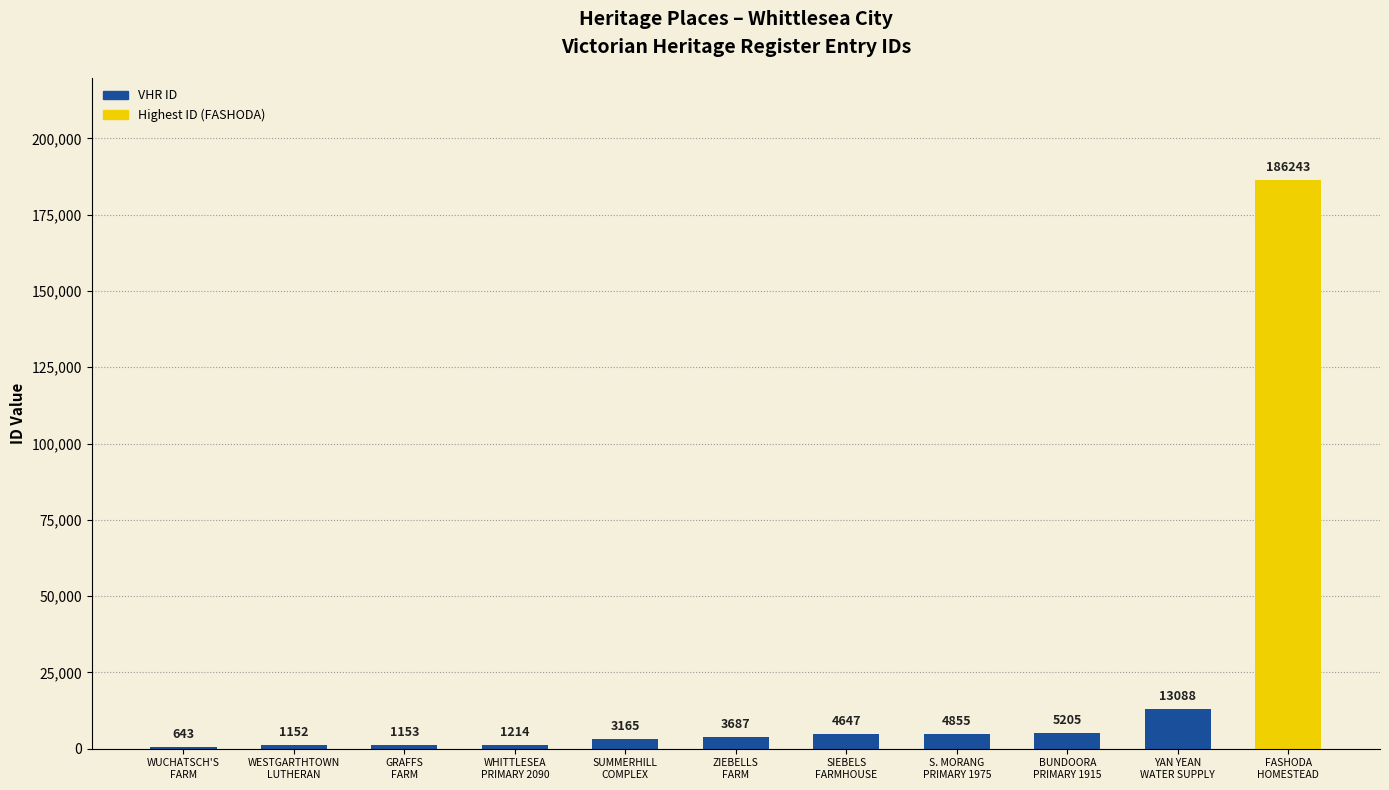

What is the greatest value displayed?

186243